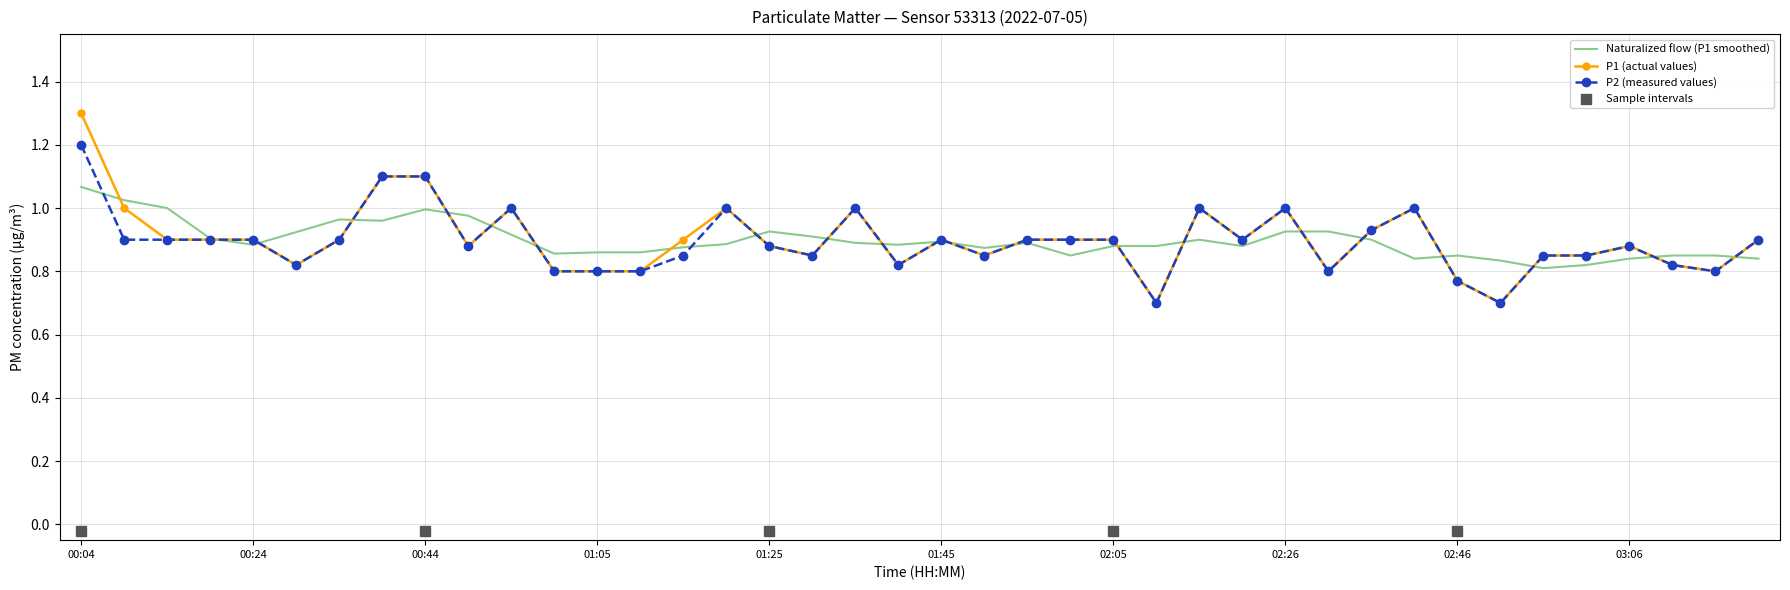

Which series has the widest spread of Y values?

P1